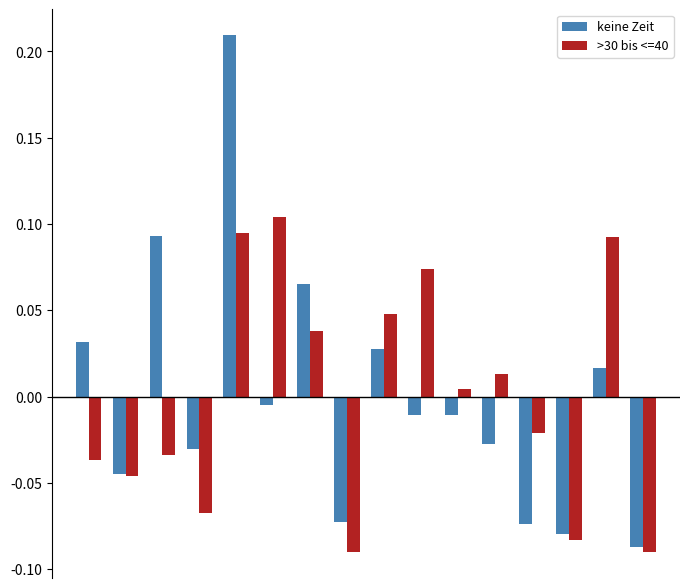

Rank the series by their maximum value, from lowest to highest.

>30 bis <=40, keine Zeit